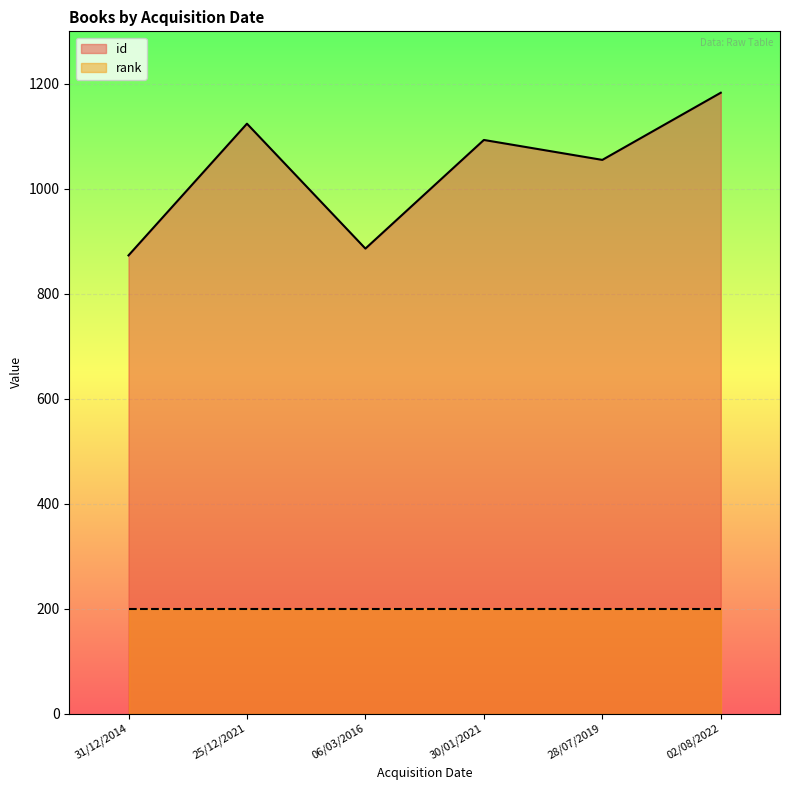

What is the label of the 4th point from the right?

06/03/2016